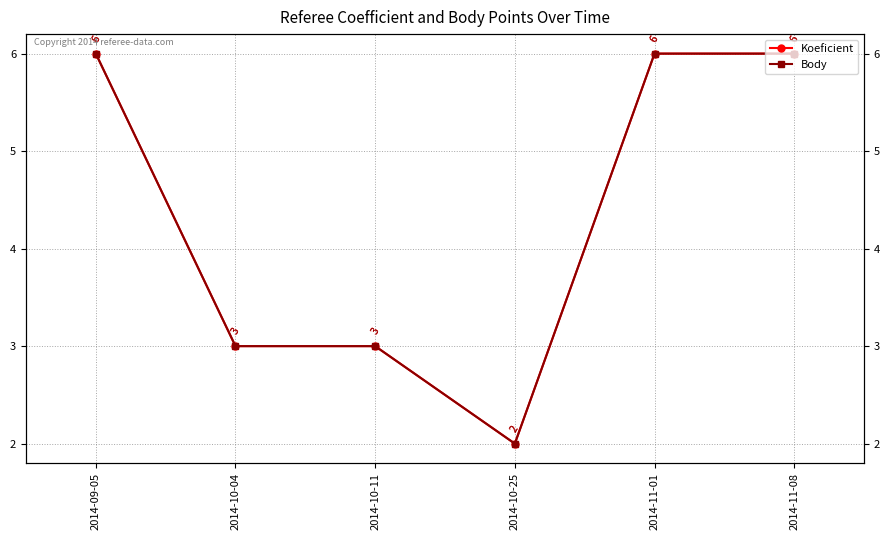

What is the difference between the second highest and second lowest values in the Koeficient series?

3